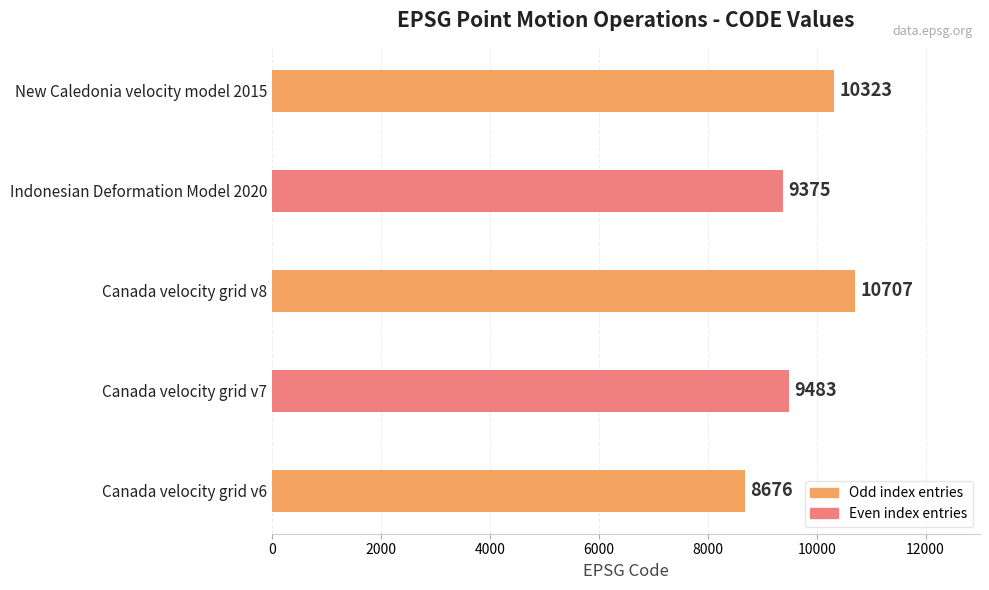

What is the change in value from Canada velocity grid v6 to Canada velocity grid v8?

+2031